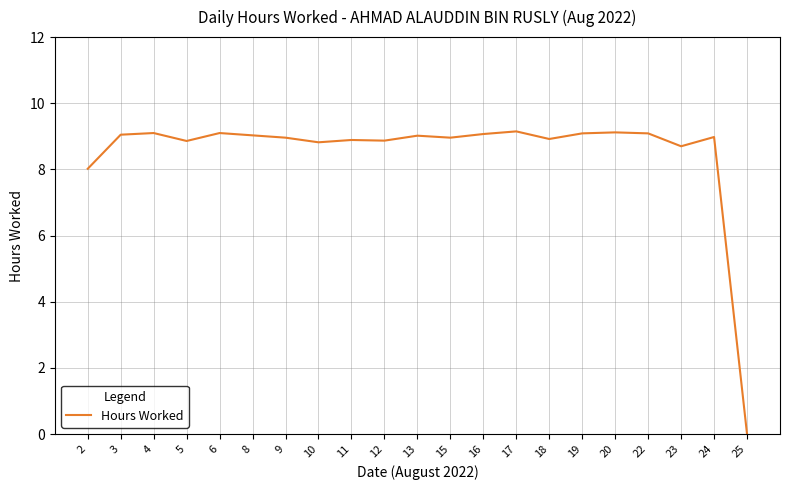

What is the ratio of the value at 18 to the value at 13?

1.0